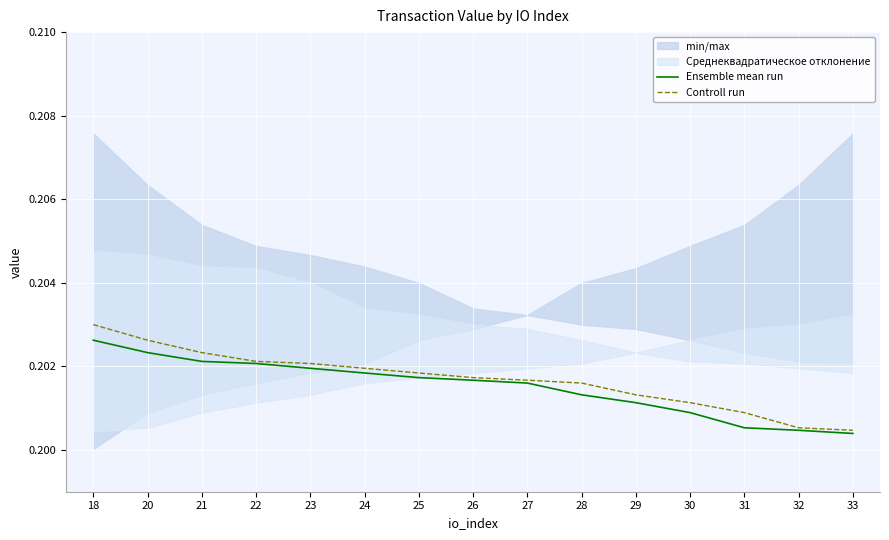

At which label is Controll run closest to 0?

33